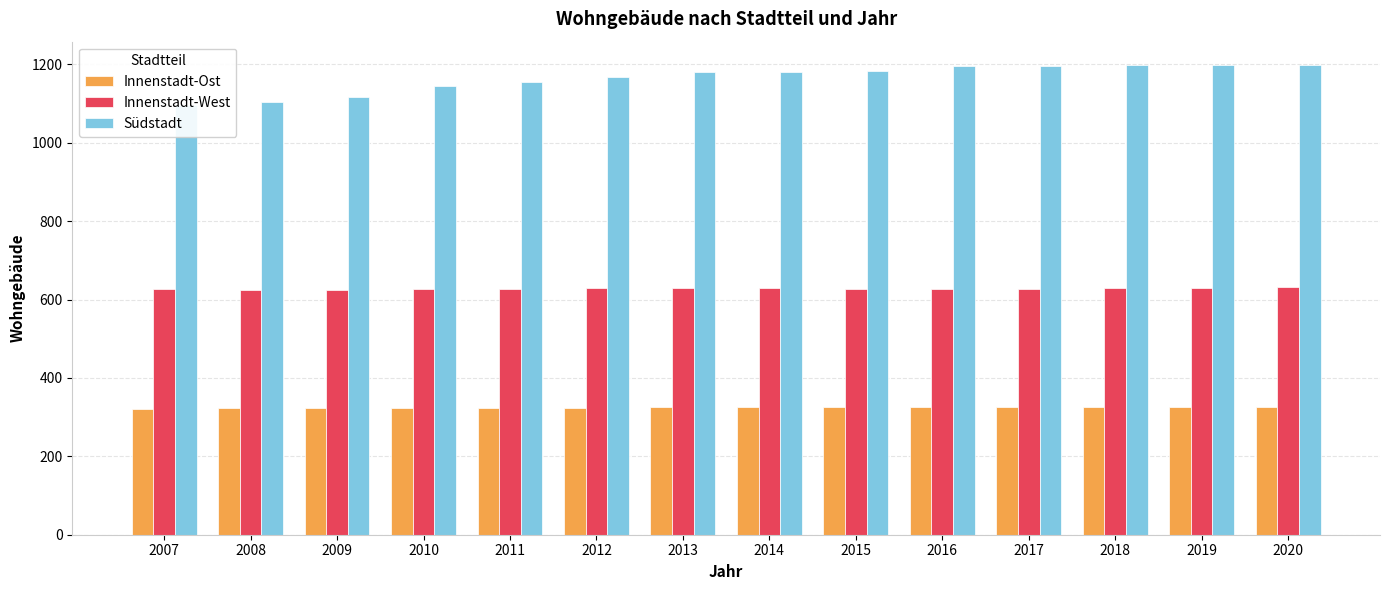

Reading left to right, what are all the values shown in this chart?

Innenstadt-Ost: 322	323	323	323	323	323	325	325	325	325	326	327	327	327
Innenstadt-West: 626	625	625	628	628	629	629	630	628	626	628	630	629	631
Südstadt: 1096	1103	1117	1145	1155	1167	1180	1180	1183	1196	1197	1198	1198	1198